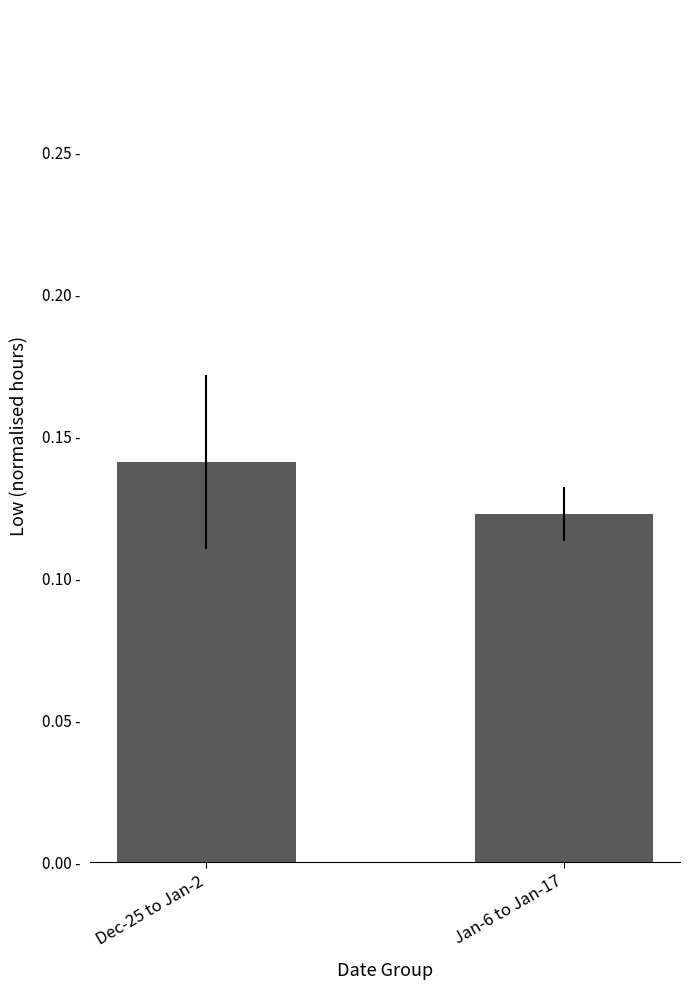

The value at Dec-25 to Jan-2 is 0.0. True or false?

False